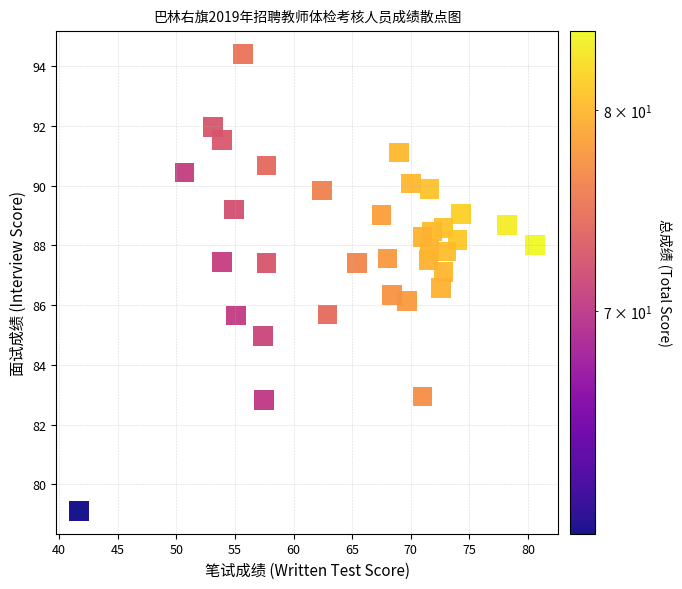

What is the range of Y values (max minus min)?

15.3